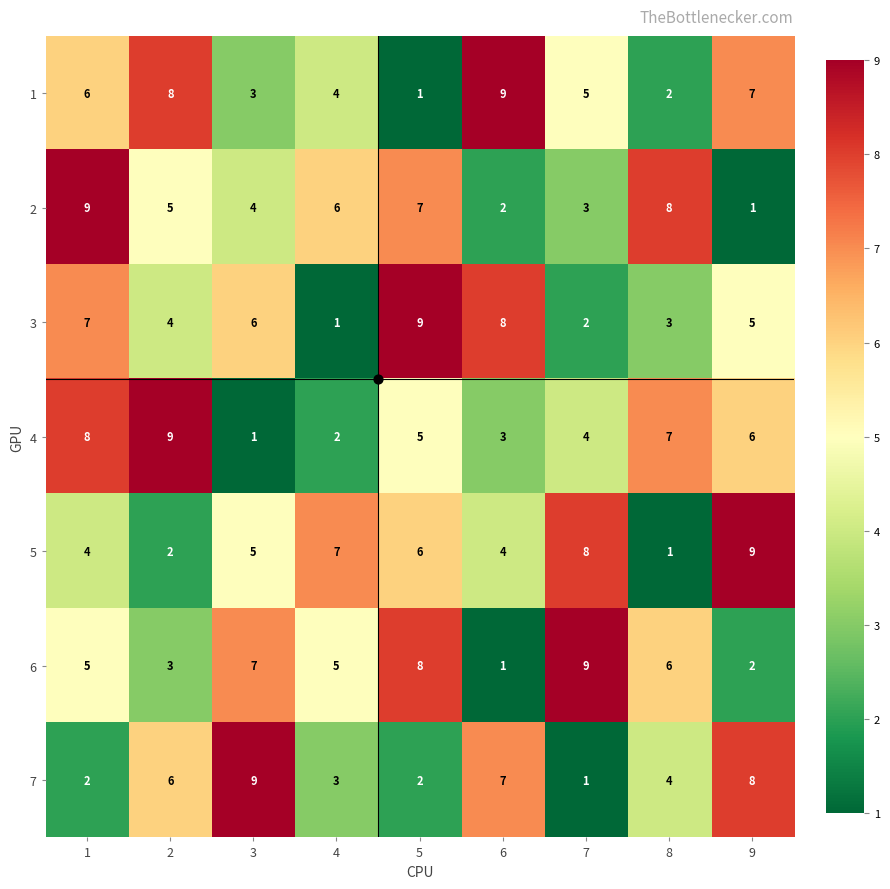

True or false: 7 has a value of 1 at 7.

True